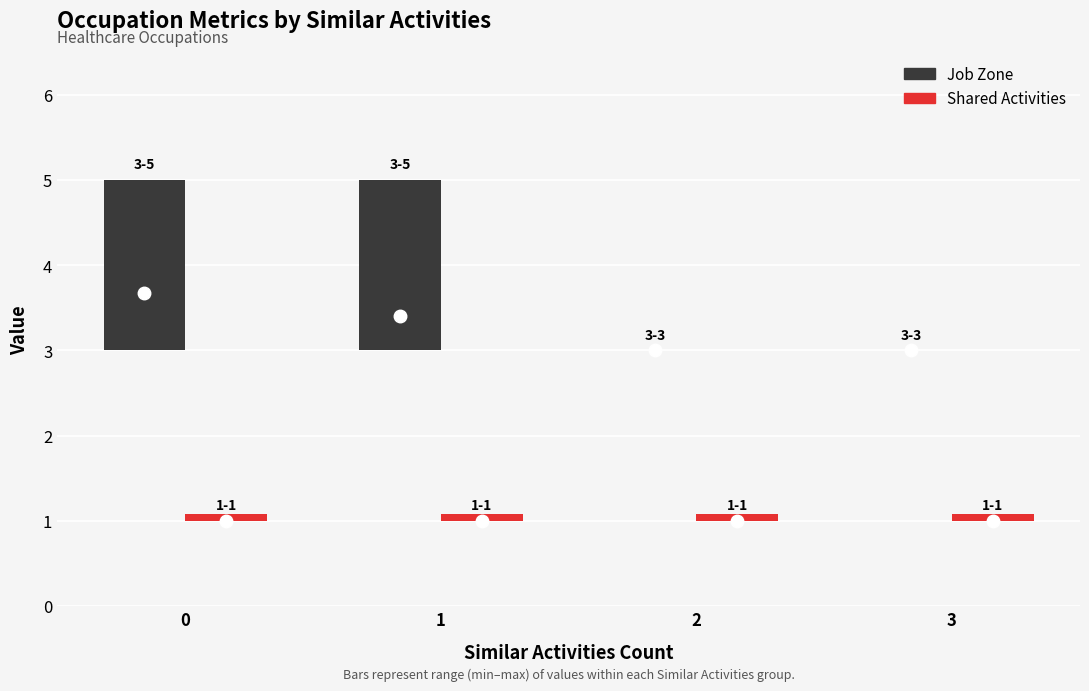

What value does the Shared Activities series have at 1?

1.0